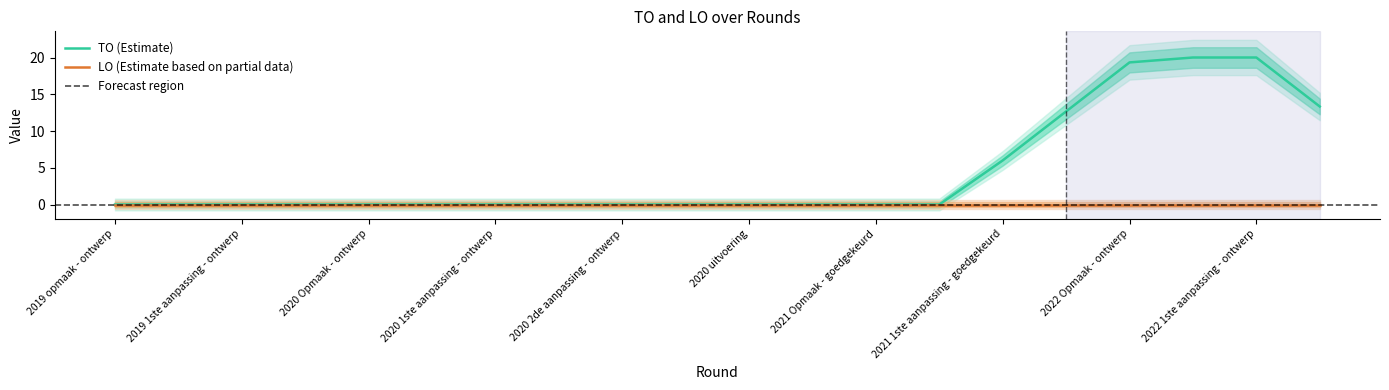

How many data points in TO are above 0?

6